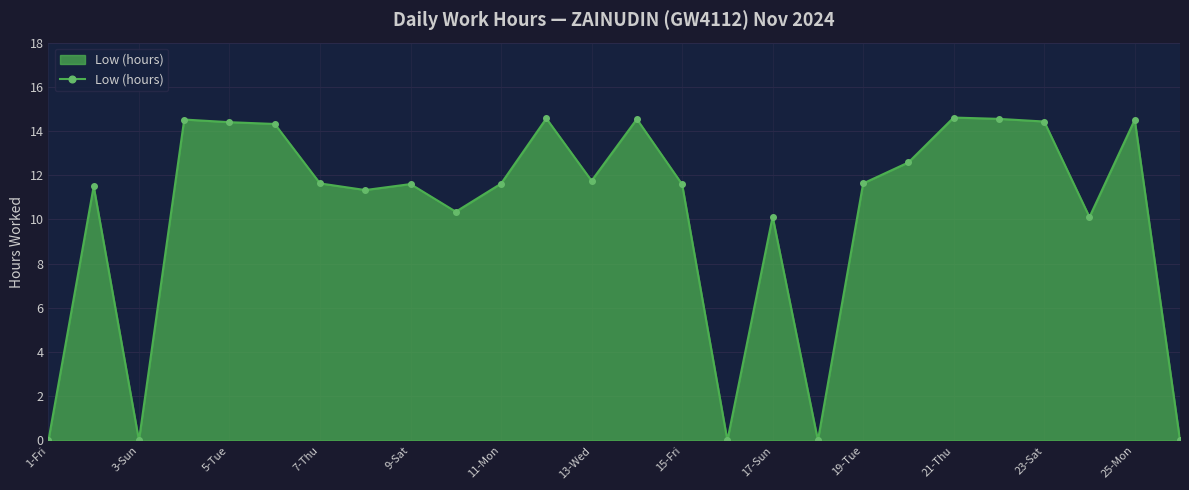

True or false: the data has more than 2 interior local peaks.

True